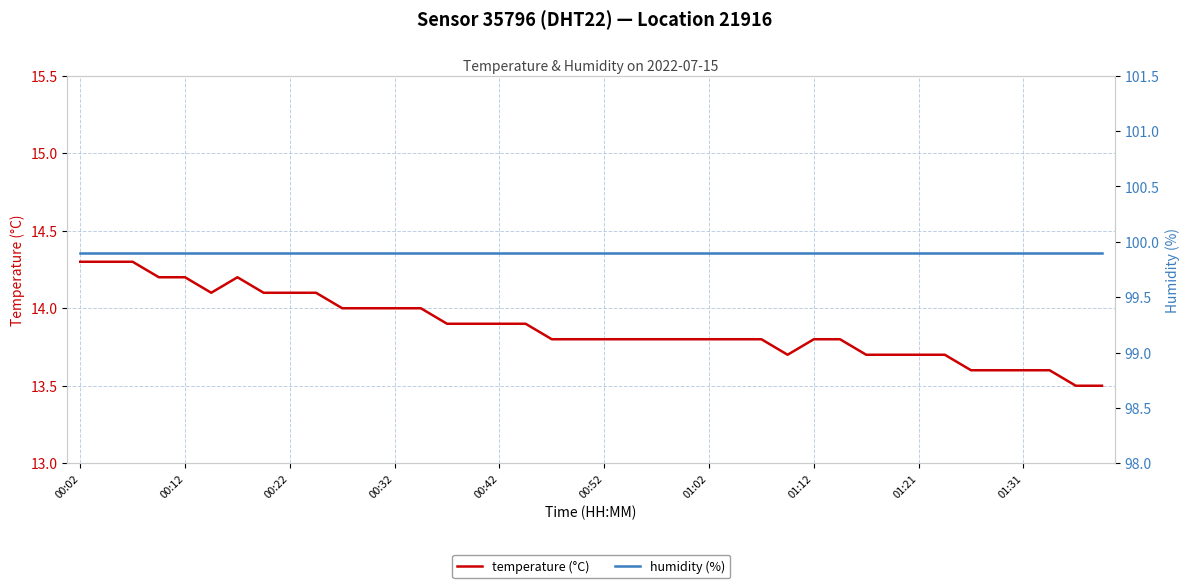

What are all the series names shown in the legend?

temperature (°C), humidity (%)